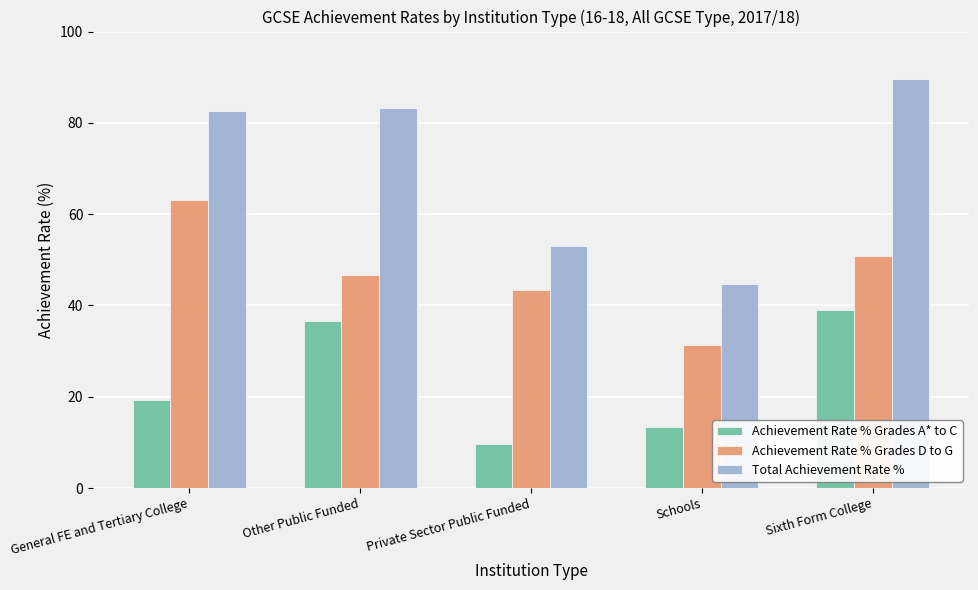

What position from the right is Schools?

2